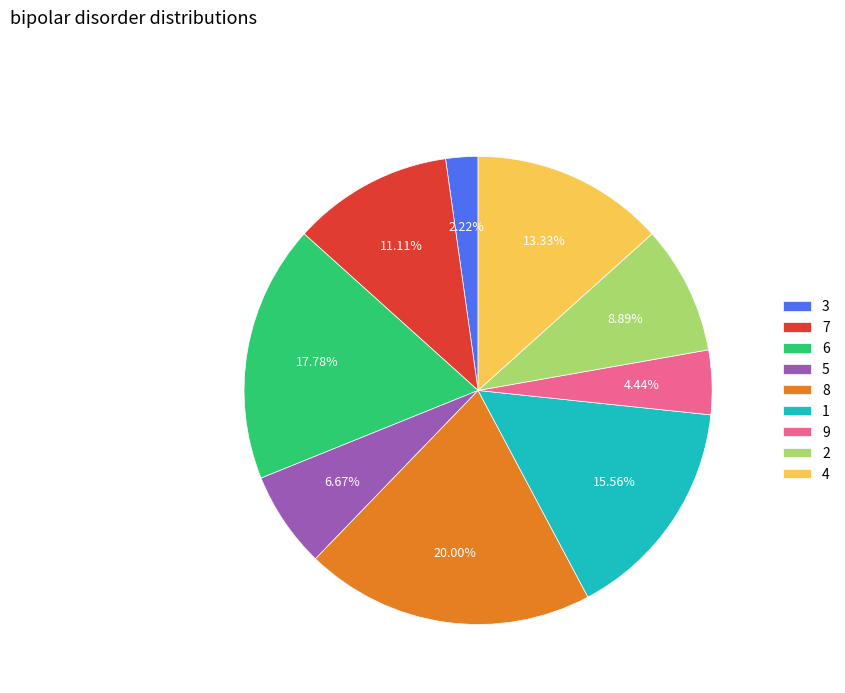

To the nearest percent, what is the average slice percentage?

11%